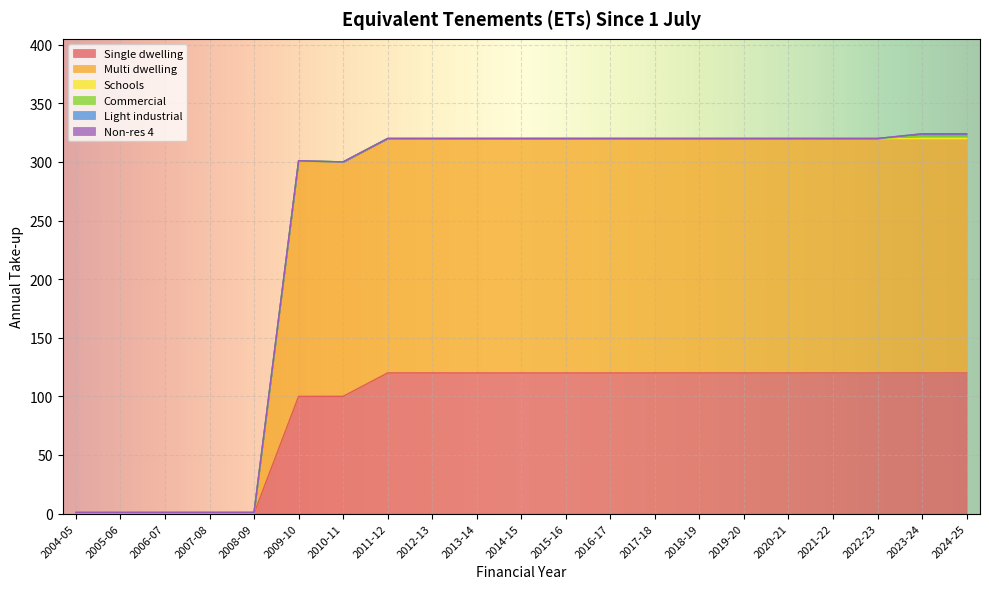

What position from the left is 2015-16?

12